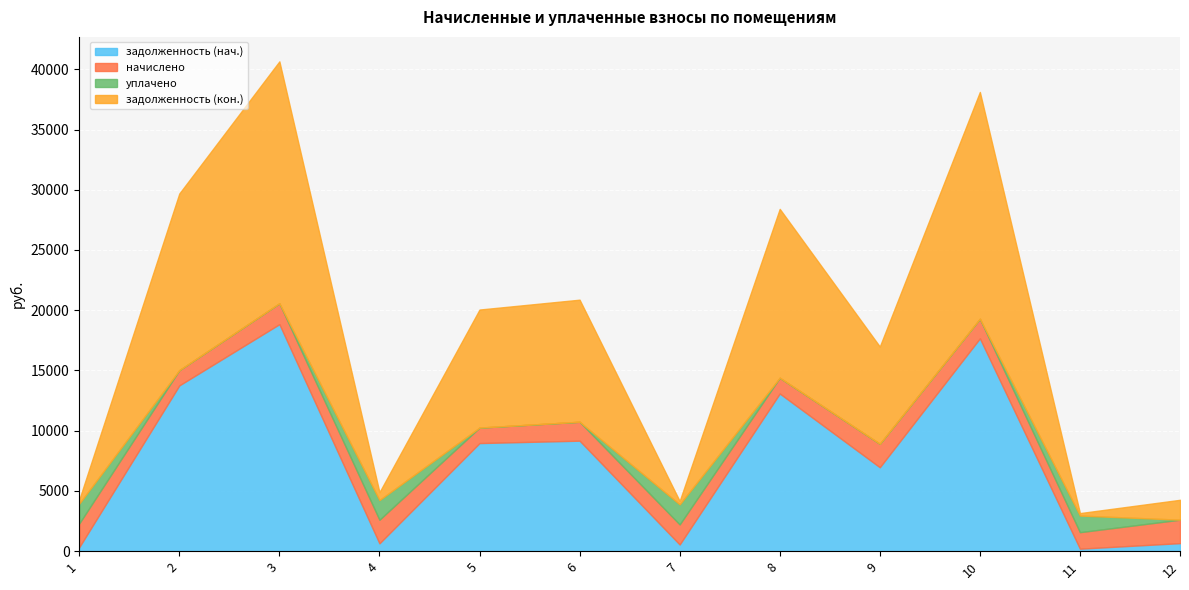

At which category does задолженность (кон.) reach its first local valley?

4